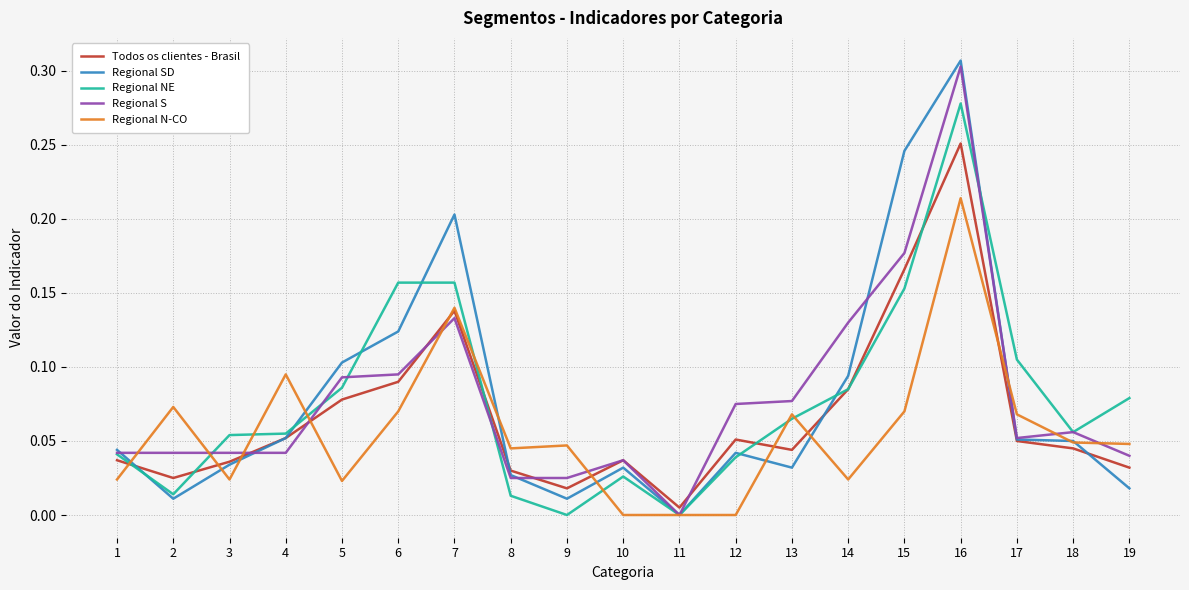

Which series has the largest range (max minus min)?

Regional SD